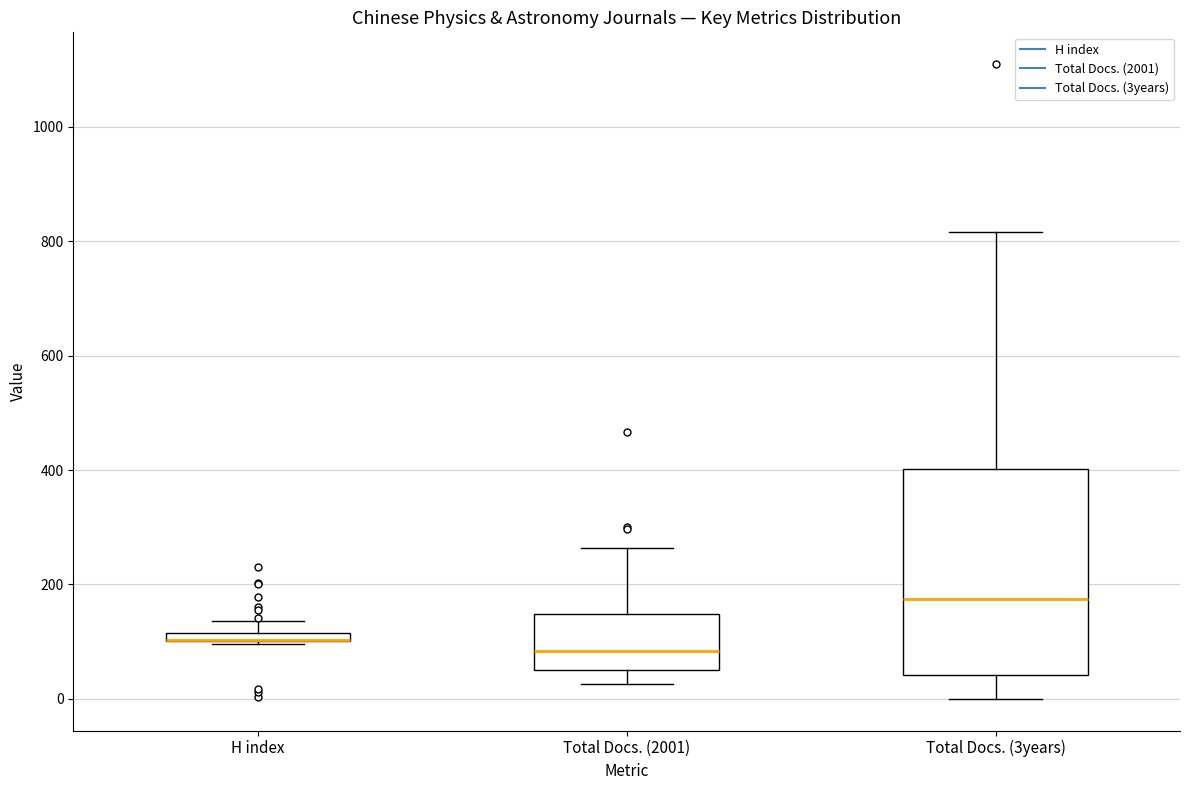

Which box is the tallest, from its lower edge to its upper edge?

Total Docs. (3years)